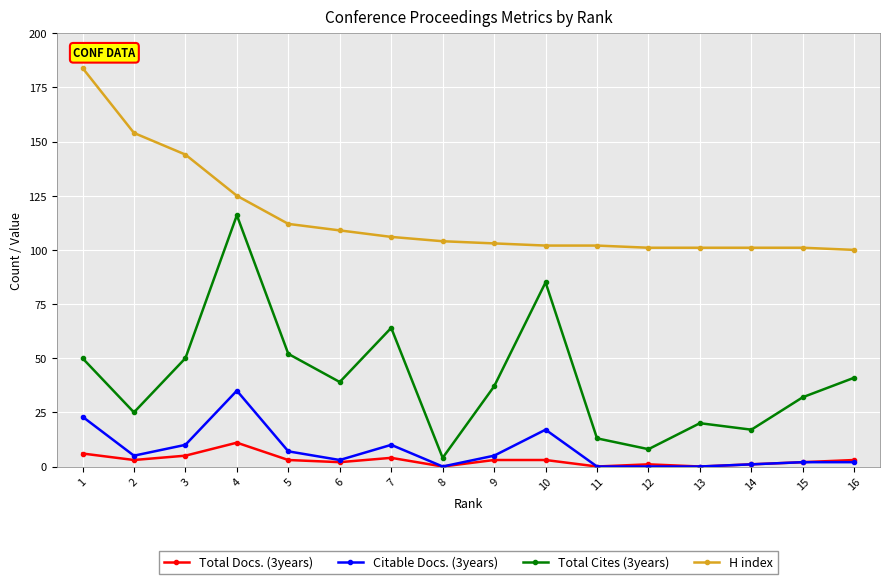

Reading left to right, list all the values displayed in this chart.

Total Docs. (3years): 6	3	5	11	3	2	4	0	3	3	0	1	0	1	2	3
Citable Docs. (3years): 23	5	10	35	7	3	10	0	5	17	0	0	0	1	2	2
Total Cites (3years): 50	25	50	116	52	39	64	4	37	85	13	8	20	17	32	41
H index: 184	154	144	125	112	109	106	104	103	102	102	101	101	101	101	100